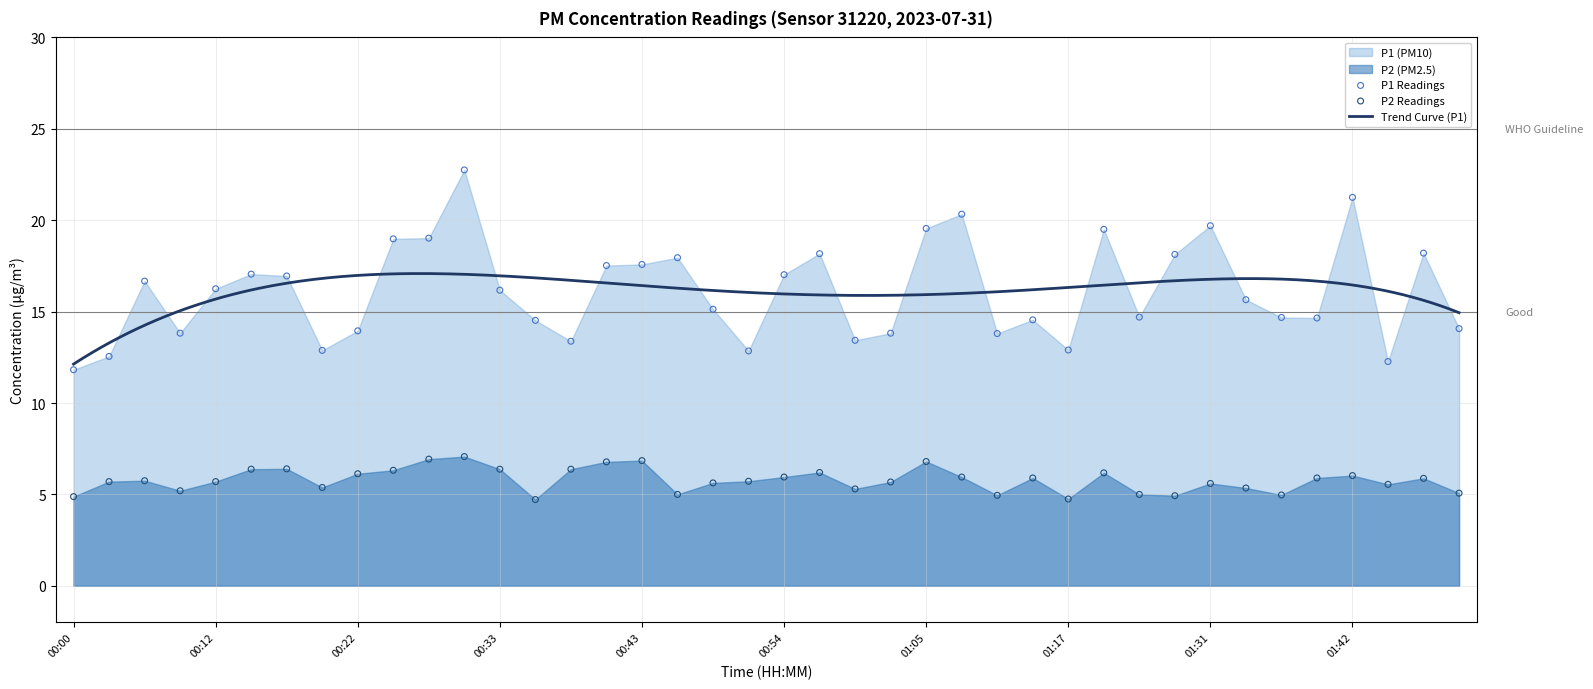

Which series reaches the maximum Y coordinate?

P1